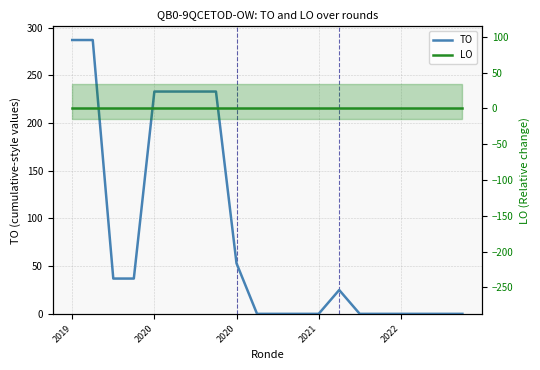

What are all the series names shown in the legend?

TO, LO